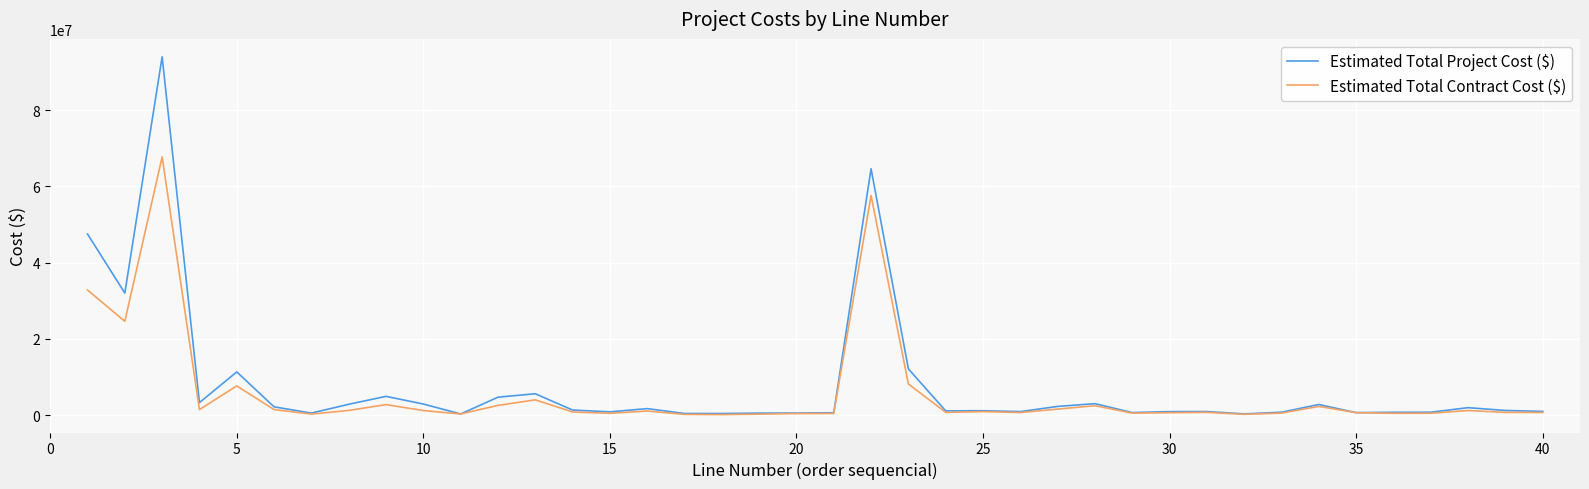

What is the difference between the maximum and minimum values in the Estimated Total Contract Cost ($) series?

67623200.7